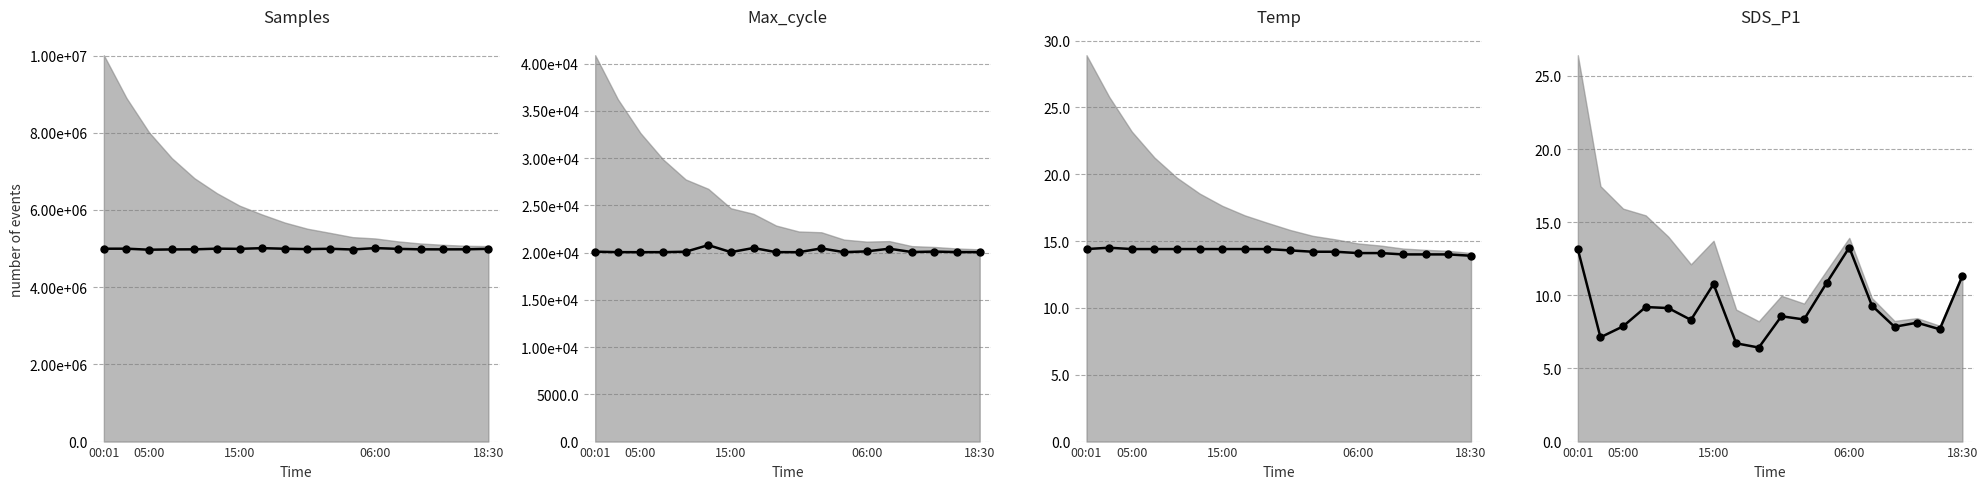

How many values in the Temp series are below 14?

1